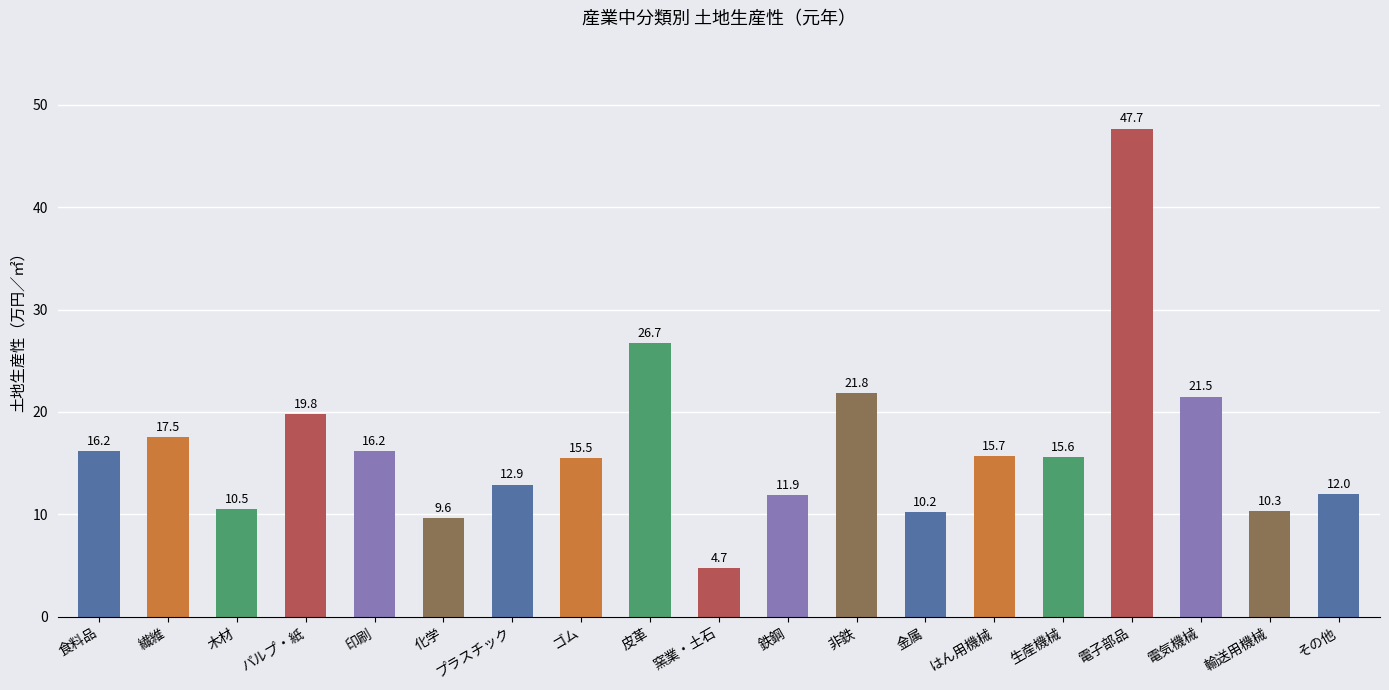

How many values exceed 15?

11